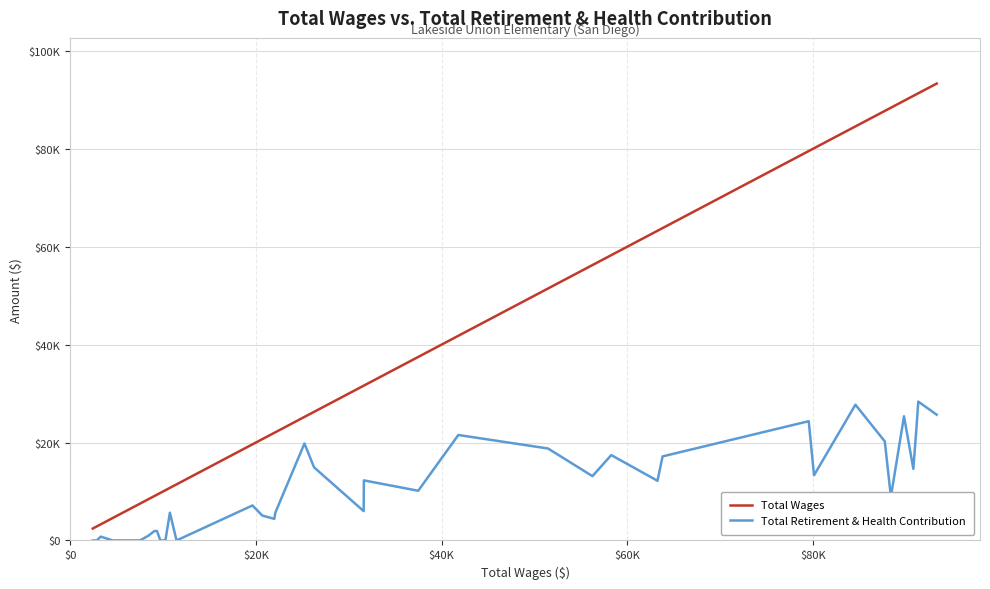

What are all the series names shown in the legend?

Total Wages, Total Retirement & Health Contribution